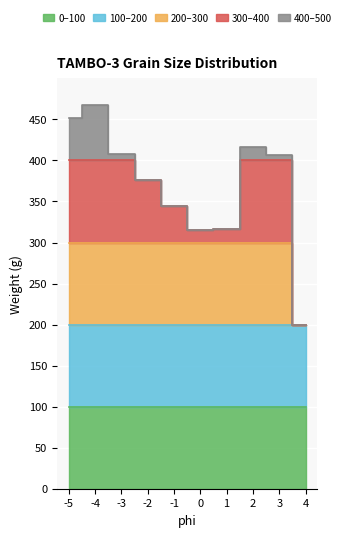

How many points are lower than both their immediate neighbors (excluding endpoints)?

1